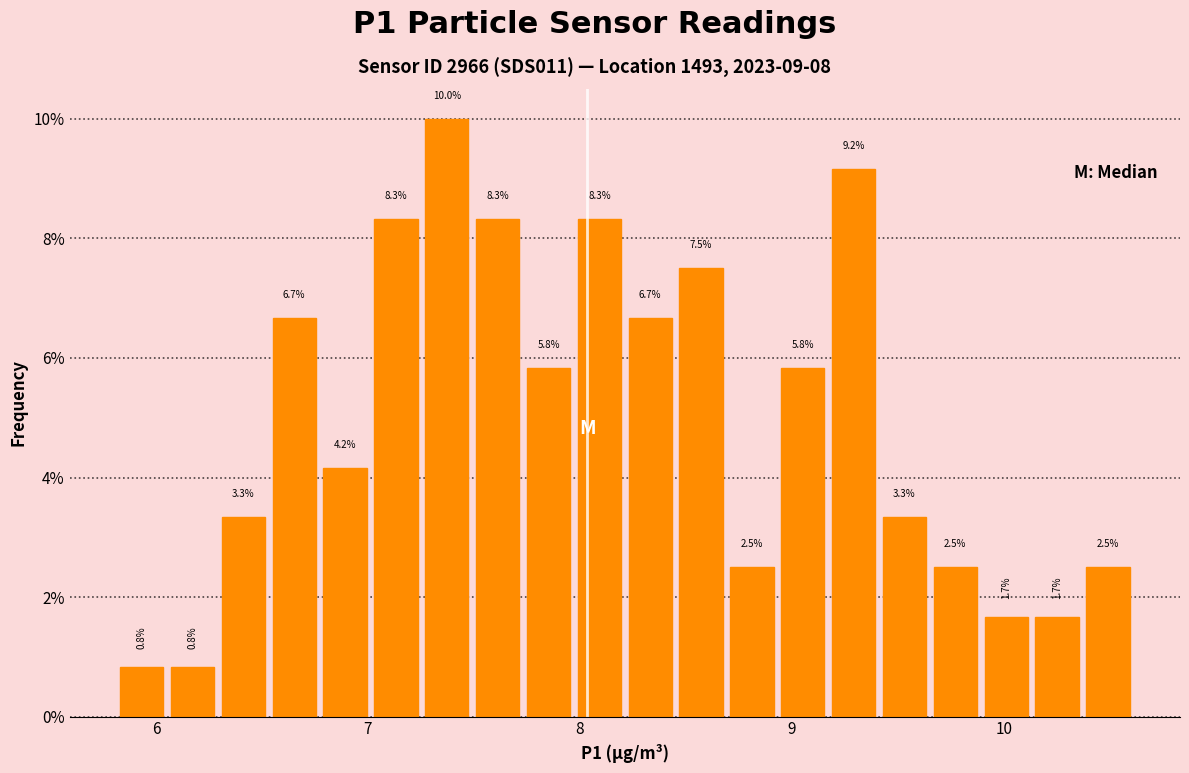

Around what value on the x-axis is the tallest bar? Give the approximate position of its centre, as read against the axis.

7.4